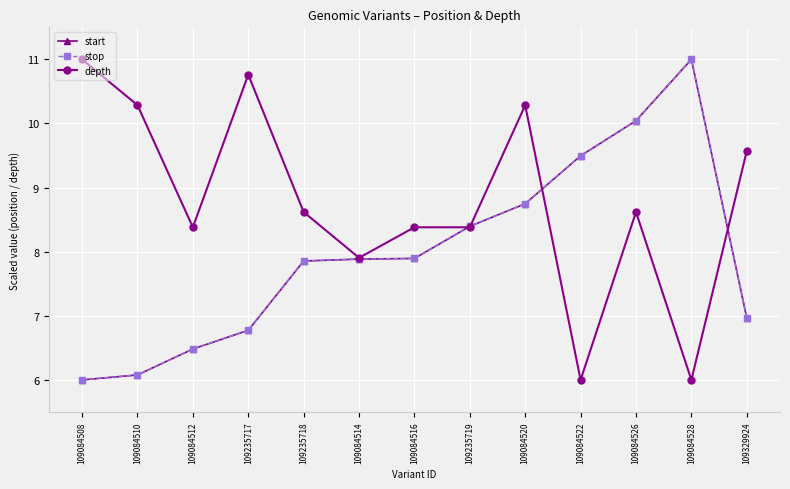

Where does the depth series first go above 8?

109084508